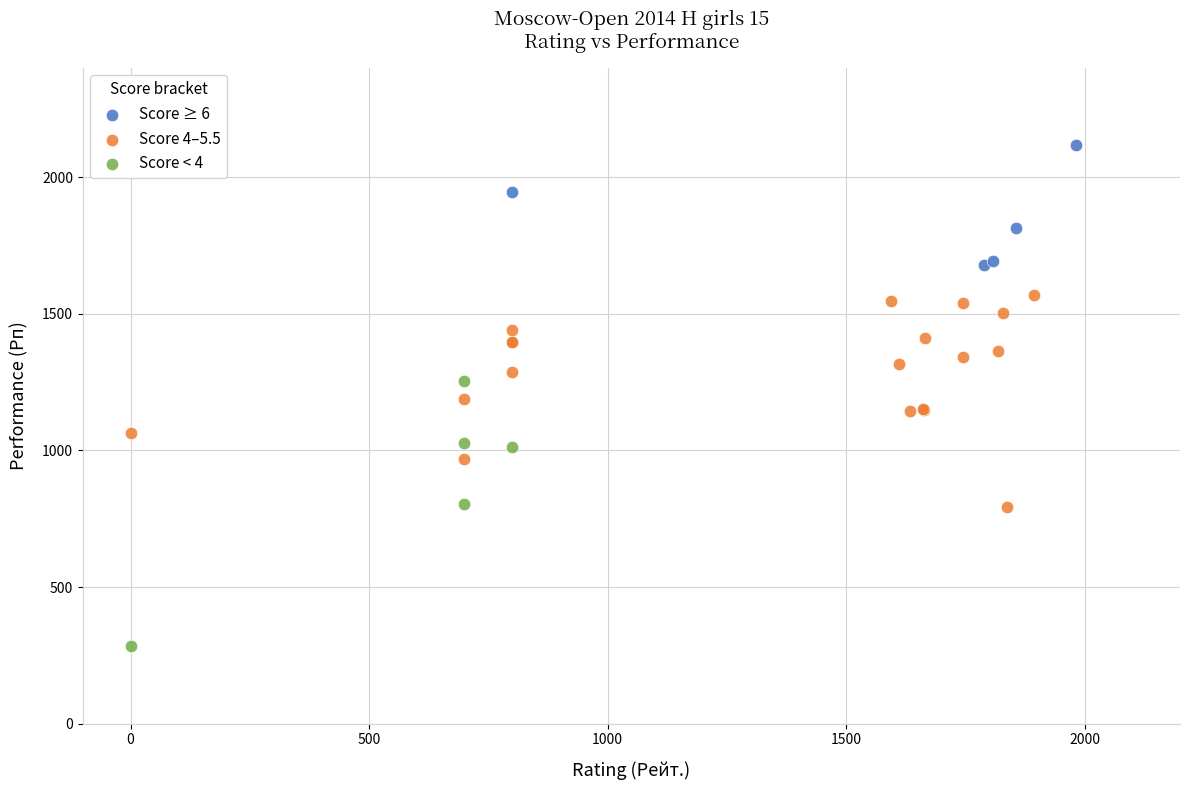

Which series contains the lowest Y value?

Score < 4